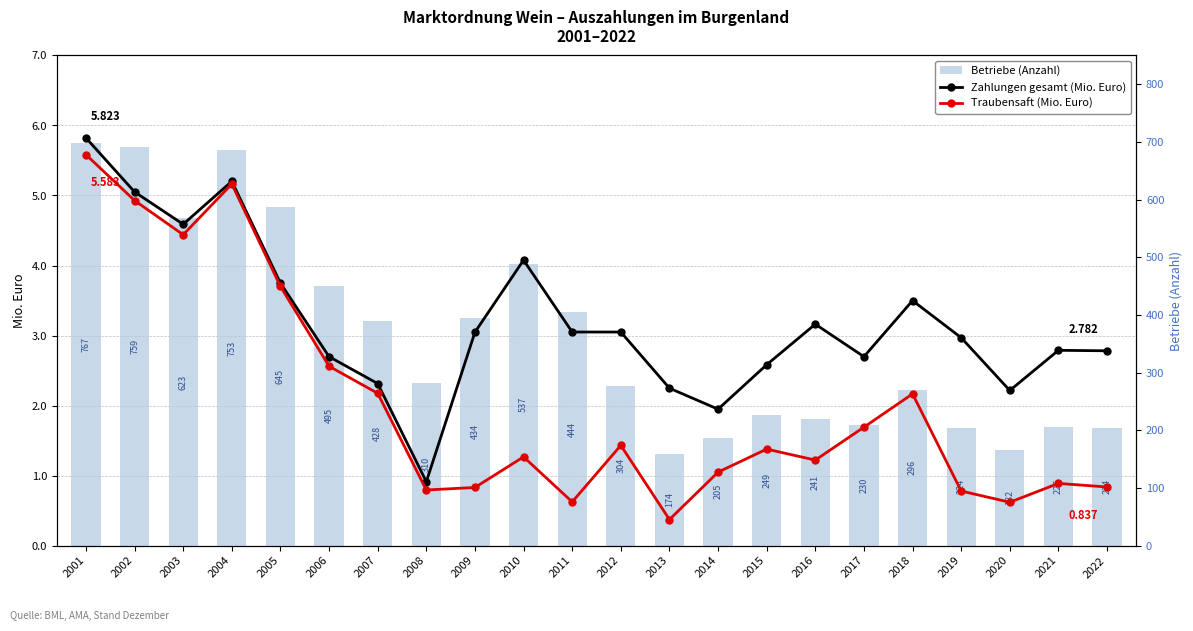

What is the difference between the second highest and minimum values in the Zahlungen gesamt (Mio. Euro) series?

4.3